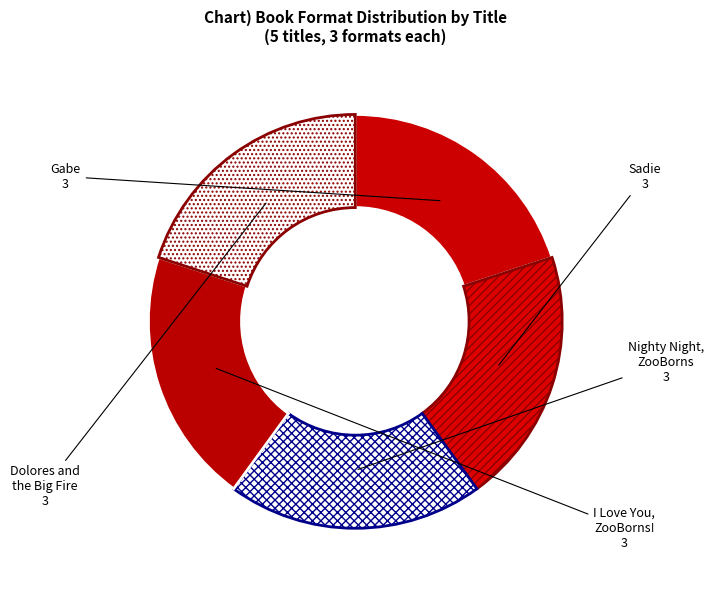

Is the sum of Gabe and Dolores and the Big Fire greater than half?

No